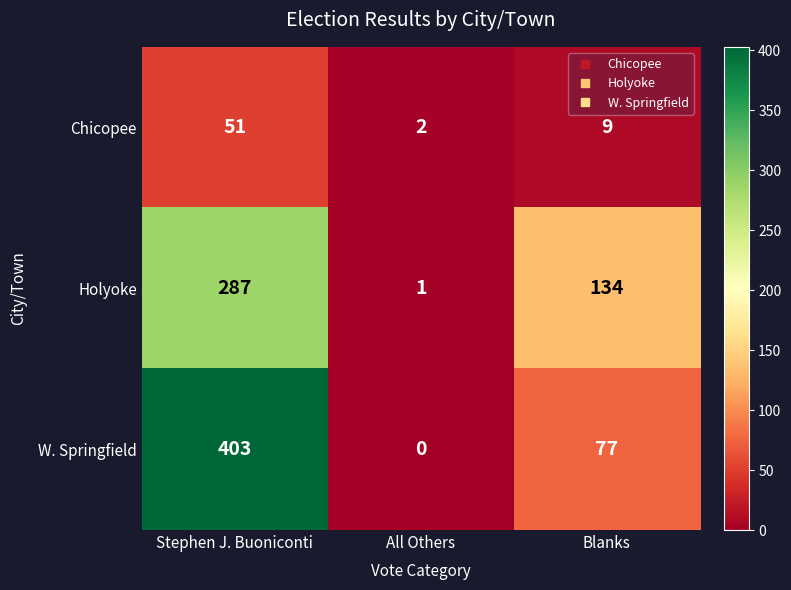

Rank the series by their maximum value, from highest to lowest.

W. Springfield, Holyoke, Chicopee